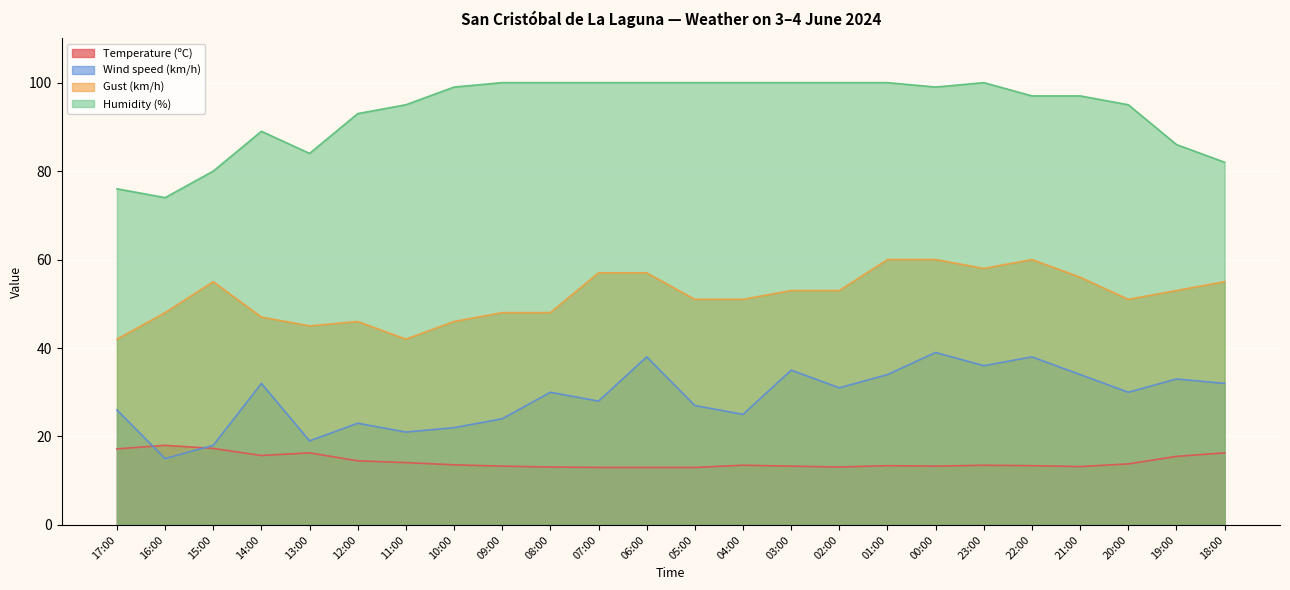

Reading left to right, transcribe all the data shown in this chart.

Temperature (ºC): 17:00=17.2	16:00=18.0	15:00=17.3	14:00=15.7	13:00=16.3	12:00=14.5	11:00=14.1	10:00=13.6	09:00=13.3	08:00=13.1	07:00=13.0	06:00=13.0	05:00=13.0	04:00=13.5	03:00=13.3	02:00=13.1	01:00=13.4	00:00=13.3	23:00=13.5	22:00=13.4	21:00=13.2	20:00=13.8	19:00=15.5	18:00=16.3
Wind speed (km/h): 17:00=26.0	16:00=15.0	15:00=18.0	14:00=32.0	13:00=19.0	12:00=23.0	11:00=21.0	10:00=22.0	09:00=24.0	08:00=30.0	07:00=28.0	06:00=38.0	05:00=27.0	04:00=25.0	03:00=35.0	02:00=31.0	01:00=34.0	00:00=39.0	23:00=36.0	22:00=38.0	21:00=34.0	20:00=30.0	19:00=33.0	18:00=32.0
Gust (km/h): 17:00=42.0	16:00=48.0	15:00=55.0	14:00=47.0	13:00=45.0	12:00=46.0	11:00=42.0	10:00=46.0	09:00=48.0	08:00=48.0	07:00=57.0	06:00=57.0	05:00=51.0	04:00=51.0	03:00=53.0	02:00=53.0	01:00=60.0	00:00=60.0	23:00=58.0	22:00=60.0	21:00=56.0	20:00=51.0	19:00=53.0	18:00=55.0
Humidity (%): 17:00=76.0	16:00=74.0	15:00=80.0	14:00=89.0	13:00=84.0	12:00=93.0	11:00=95.0	10:00=99.0	09:00=100.0	08:00=100.0	07:00=100.0	06:00=100.0	05:00=100.0	04:00=100.0	03:00=100.0	02:00=100.0	01:00=100.0	00:00=99.0	23:00=100.0	22:00=97.0	21:00=97.0	20:00=95.0	19:00=86.0	18:00=82.0